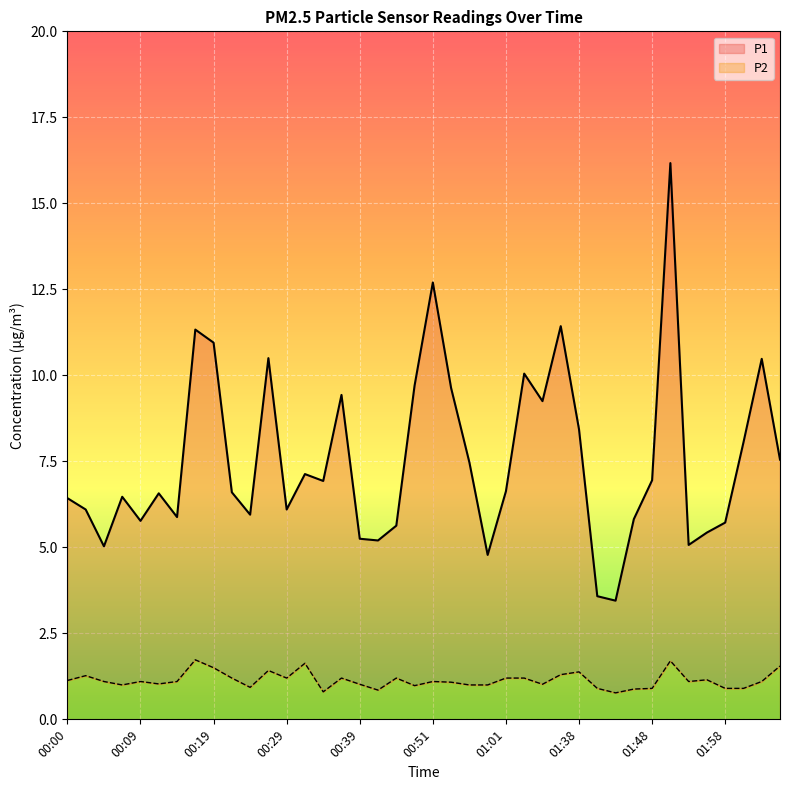

What are all the series names shown in the legend?

P1, P2